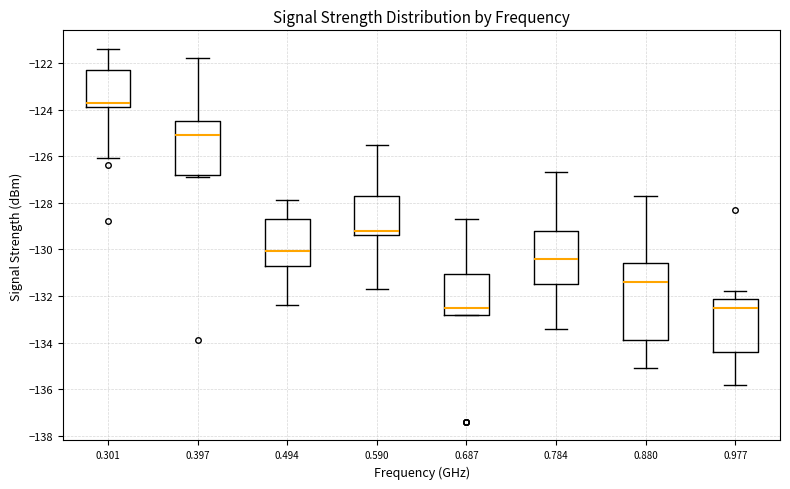

Reading left to right, read every box against the y-axis: the position of its median line, the range the box covers, and the ends of its whiskers. The values are not printed on the chart, so give them approximately, as read against the axis.

0.301: median -123.6, box -123.8 to -122.2, whiskers -126.0 to -121.4
0.397: median -125.0, box -126.8 to -124.4, whiskers -126.8 (just below the box's lower edge) to -121.8
0.494: median -130.0, box -130.6 to -128.6, whiskers -132.4 to -127.8
0.590: median -129.2, box -129.4 to -127.6, whiskers -131.6 to -125.4
0.687: median -132.4, box -132.8 to -131.0, whiskers -132.8 to -128.6
0.784: median -130.4, box -131.4 to -129.2, whiskers -133.4 to -126.6
0.880: median -131.4, box -133.8 to -130.6, whiskers -135.0 to -127.6
0.977: median -132.4, box -134.4 to -132.2, whiskers -135.8 to -131.8